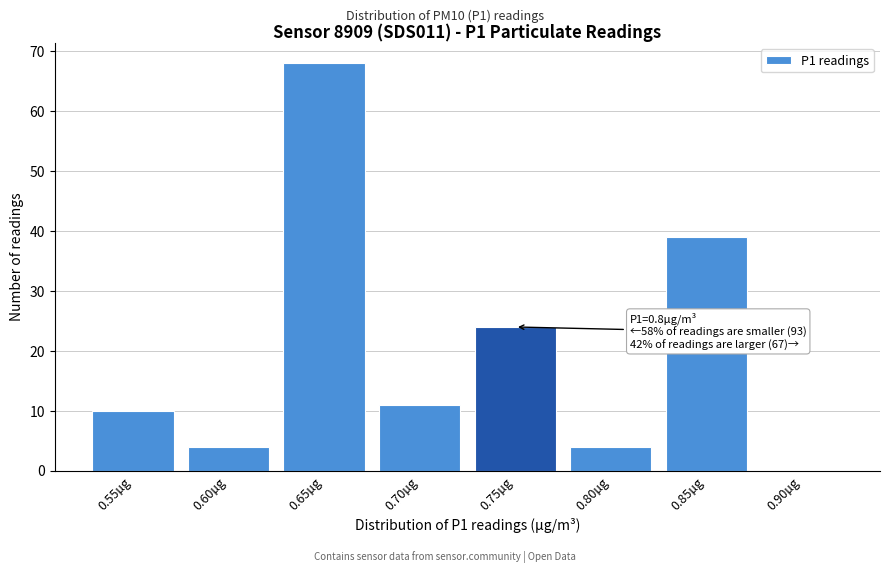

Reading left to right, list all the values displayed in this chart.

0.55µg=10	0.60µg=4	0.65µg=68	0.70µg=11	0.75µg=24	0.80µg=4	0.85µg=39	0.90µg=0